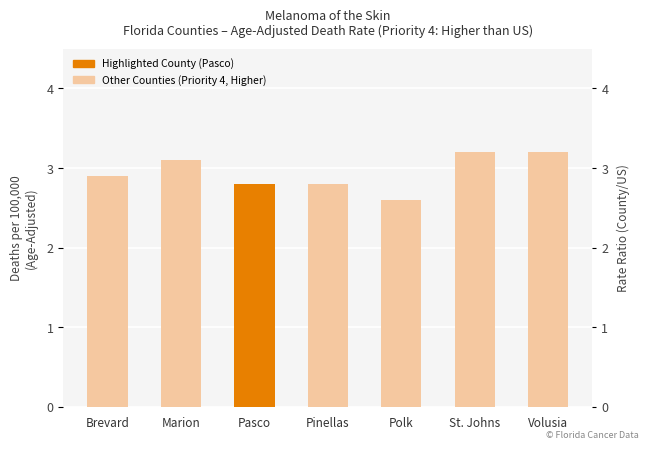

What is the sum of all values?

20.6